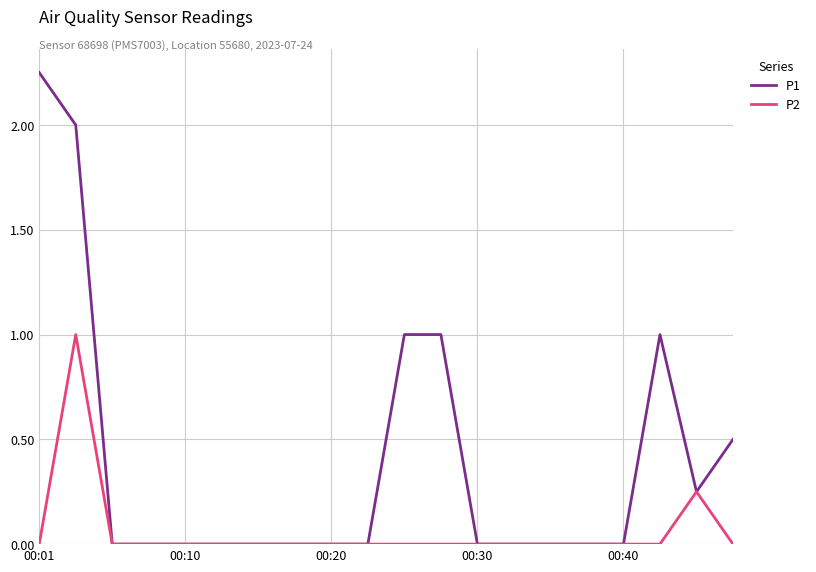

List the series in order of their peak value, highest first.

P1, P2